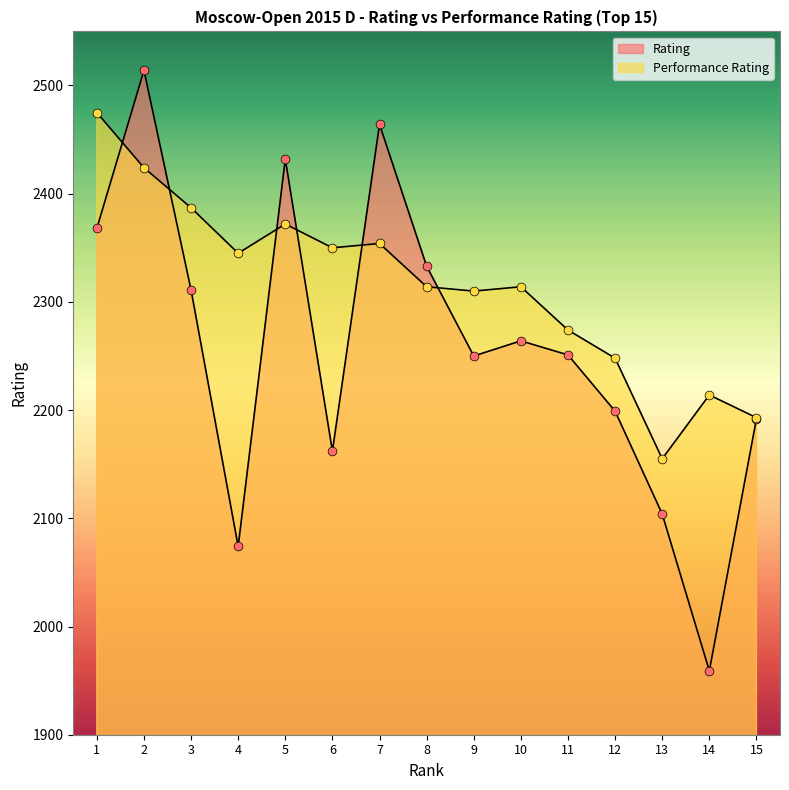

Which series contains the highest Y value?

Rating